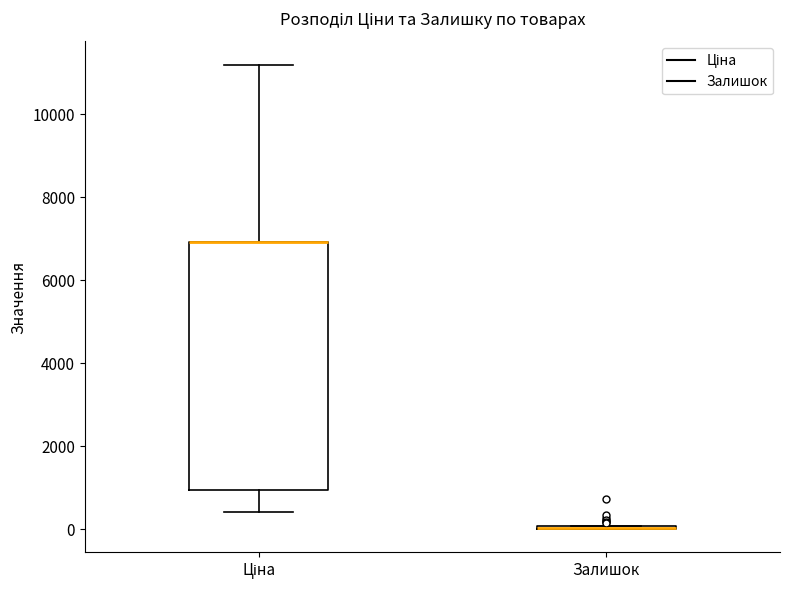

Reading left to right, read every box against the y-axis: the position of its median line, the range the box covers, and the ends of its whiskers. The values are not printed on the chart, so give them approximately, as read against the axis.

Ціна: median 7000 (drawn on the box's upper edge), box 1000 to 7000, whiskers 400 to 11200
Залишок: box collapsed to a line at 0, whiskers 0 to 0